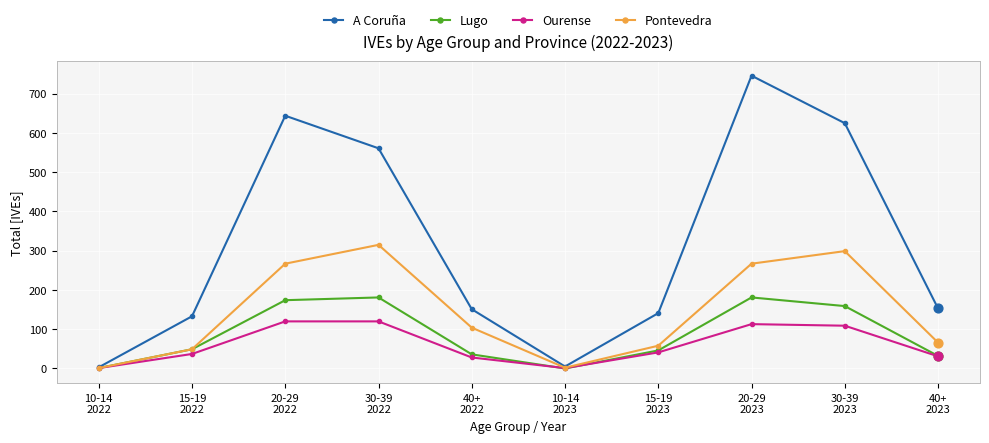

Which series has the widest spread of values?

A Coruña